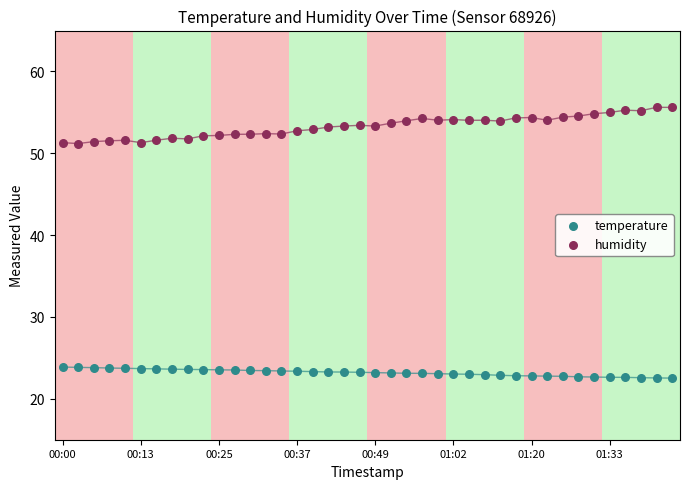

Which series reaches the maximum Y coordinate?

humidity